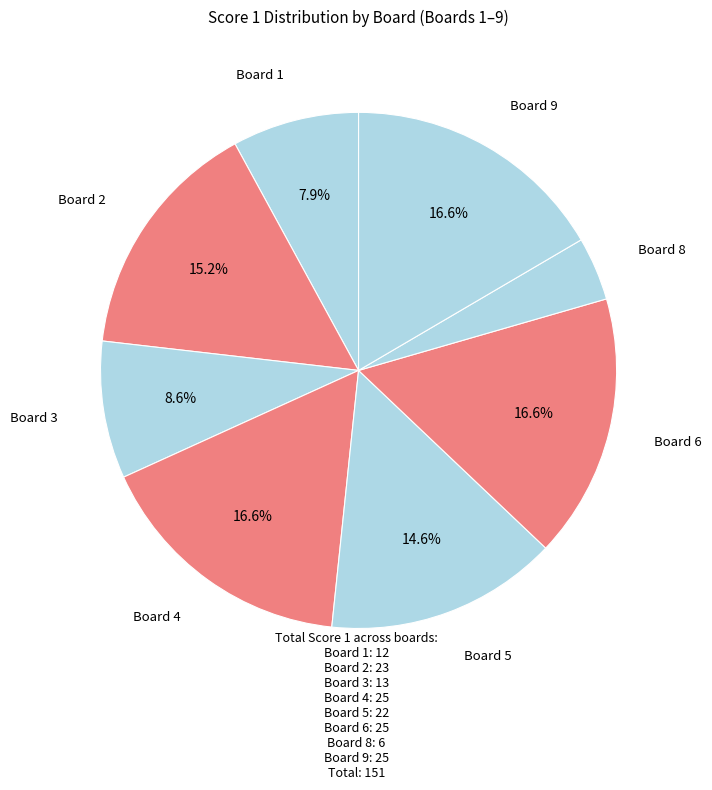

Is there any slice that represents more than half of the pie?

No